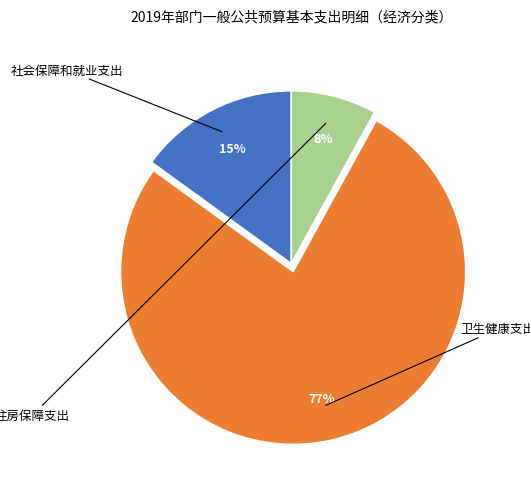

To the nearest percent, what is the average slice percentage?

33%